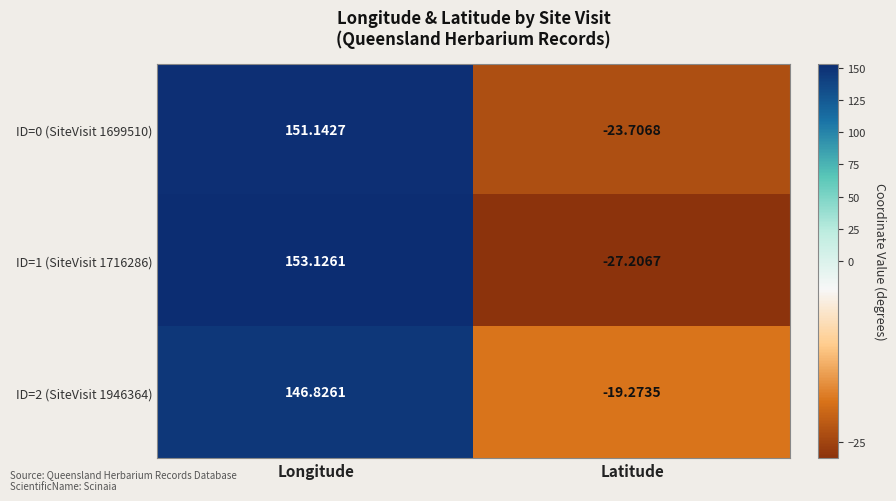

At which category is the sum across all series the highest?

Longitude